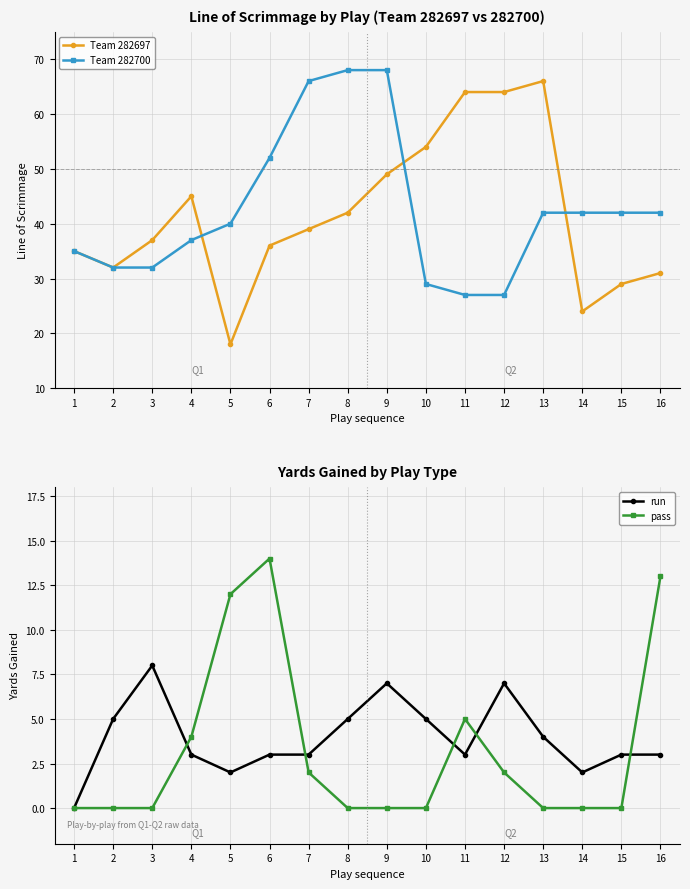

Between 7 and 8, which is larger?

8